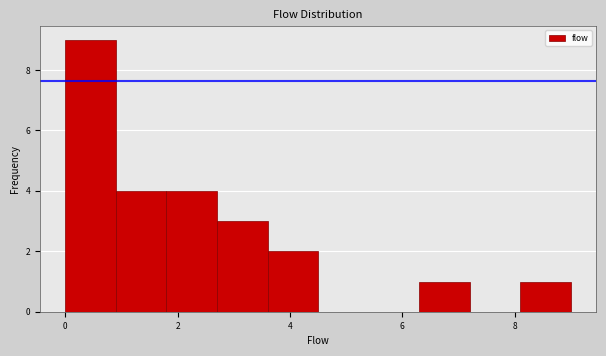

Reading left to right, list every bar in this chart as the range it spans on the x-axis followed by its height. Neither the bar edges nor the heights are printed on the chart, so give them approximately, as read against the axes.

0.0 to 0.9: 9
0.9 to 1.8: 4
1.8 to 2.7: 4
2.7 to 3.6: 3
3.6 to 4.5: 2
4.5 to 5.4: 0
5.4 to 6.3: 0
6.3 to 7.2: 1
7.2 to 8.1: 0
8.1 to 9.0: 1